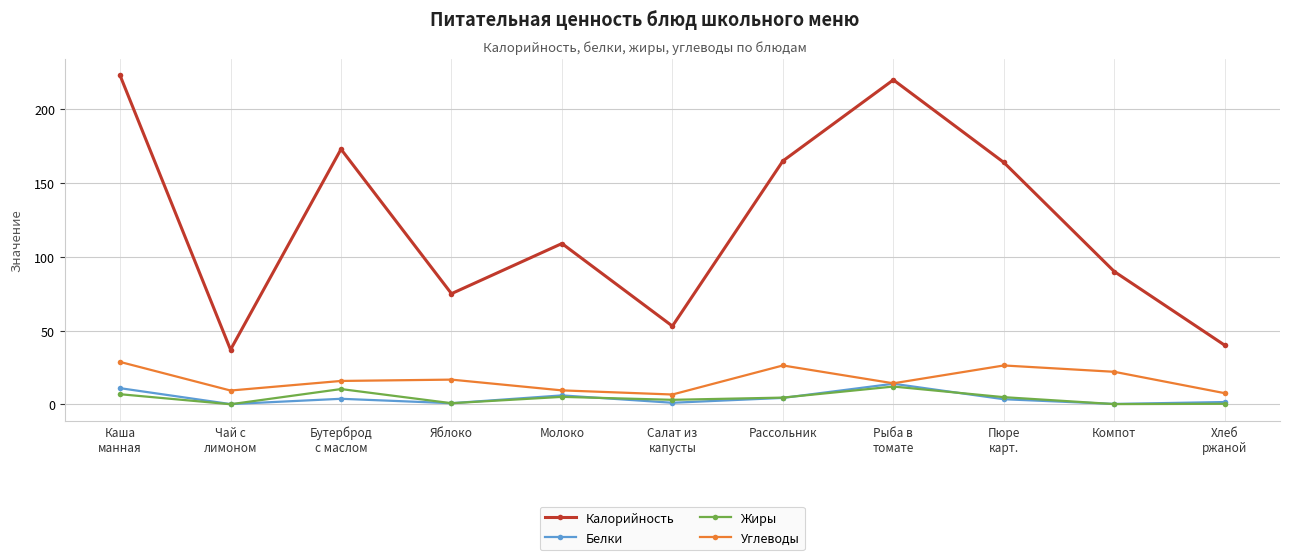

Between Каша
манная and Рыба в
томате, which series saw the biggest shift?

Углеводы